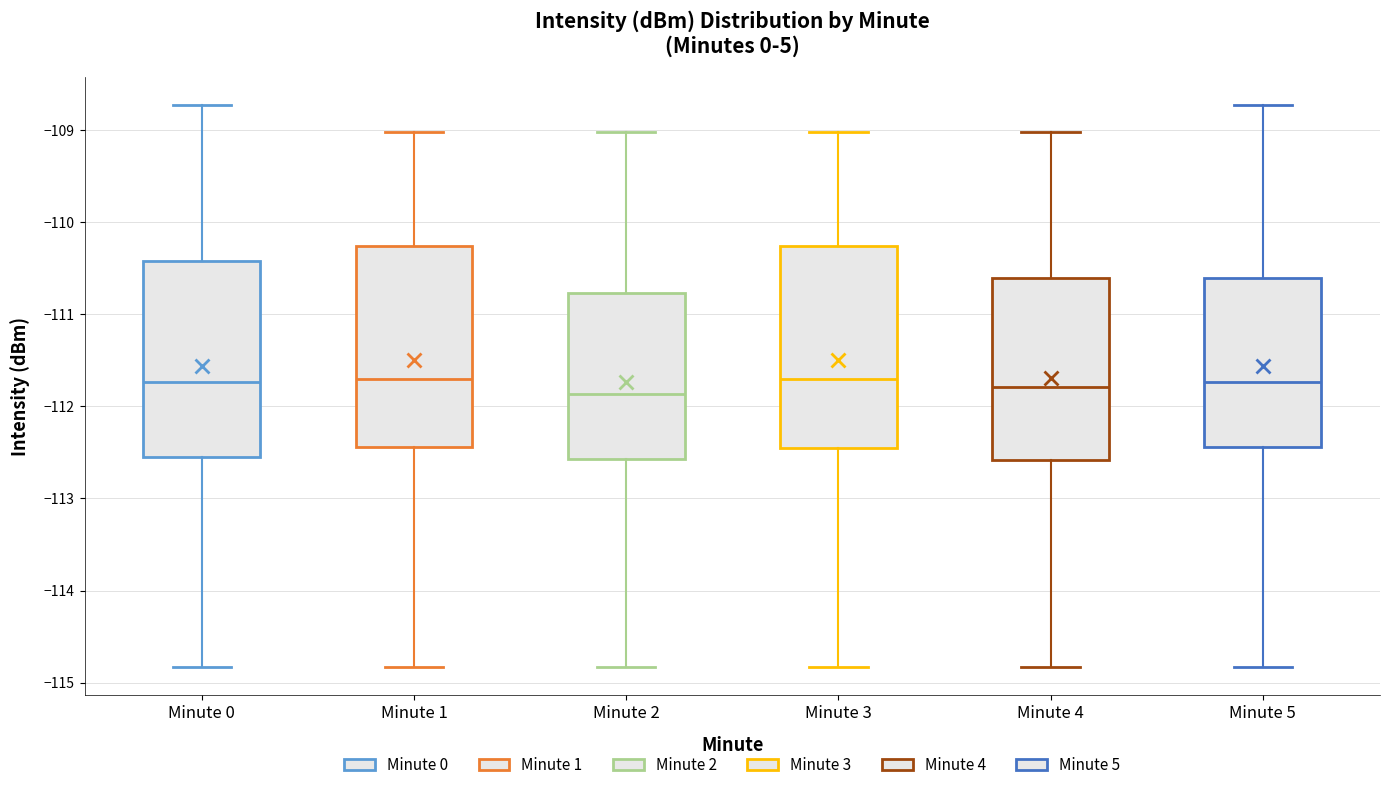

Where does the lower whisker of the box for Minute 3 end on the y-axis? The values are not printed on the chart, so give them approximately, as read against the axis.

-114.8